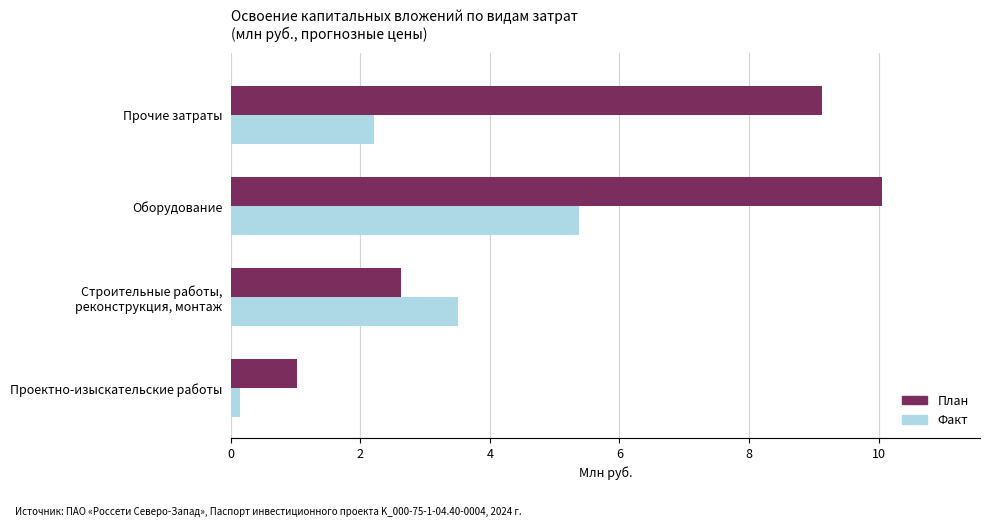

Which series changed the most between Проектно-изыскательские работы and Прочие затраты?

План